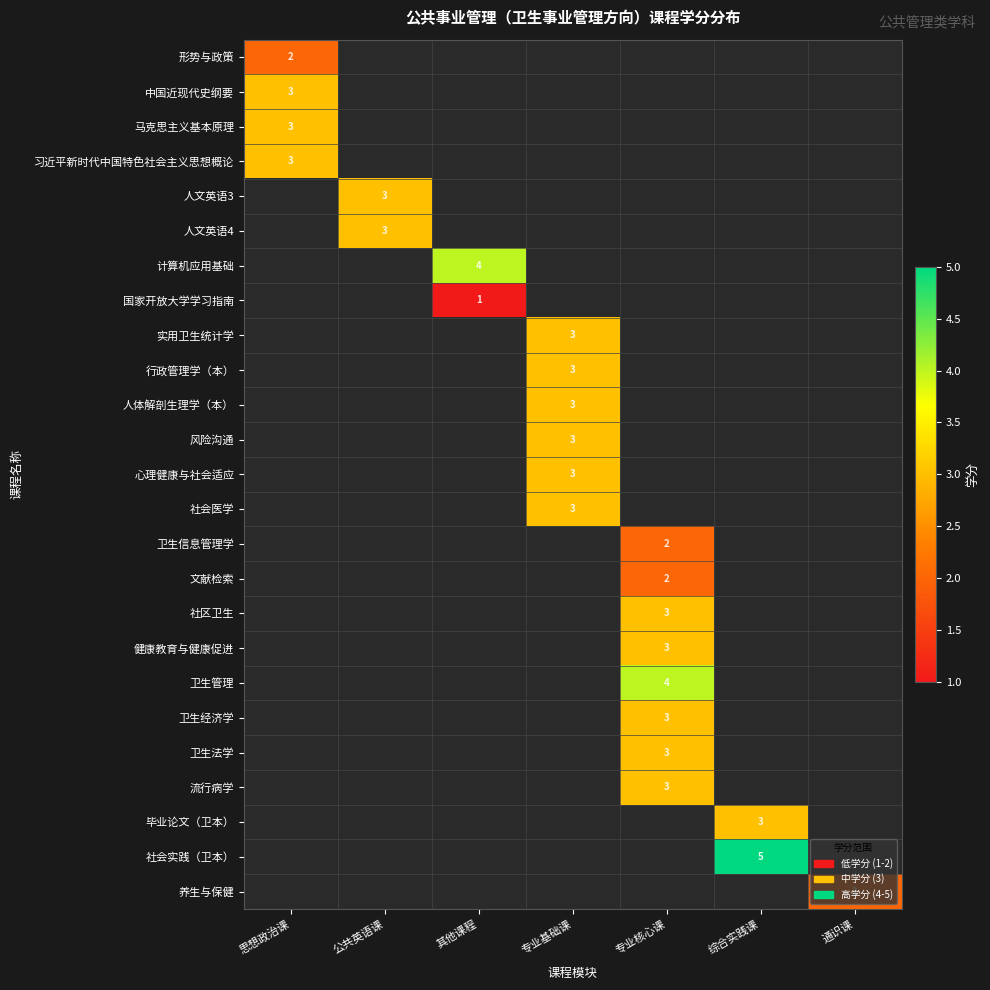

At how many categories does at least one series exceed 1?

7